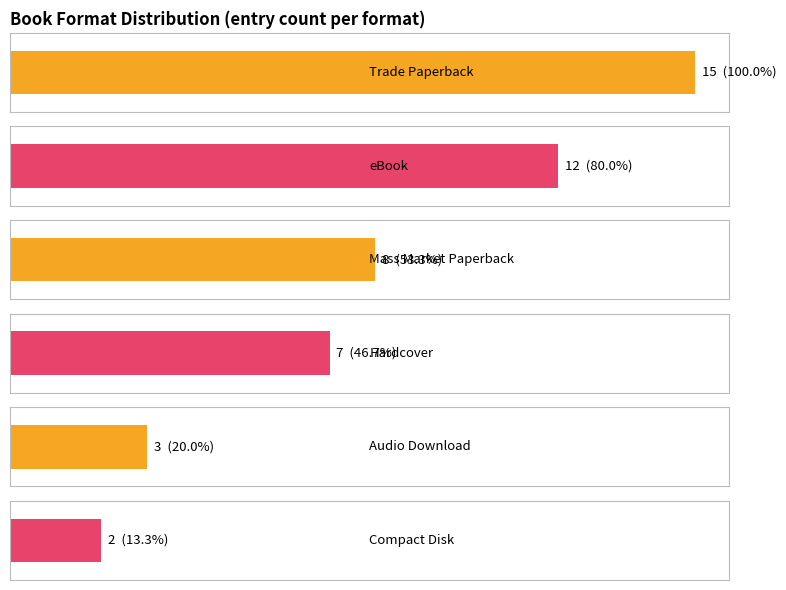

What is the maximum value shown in the chart?

15